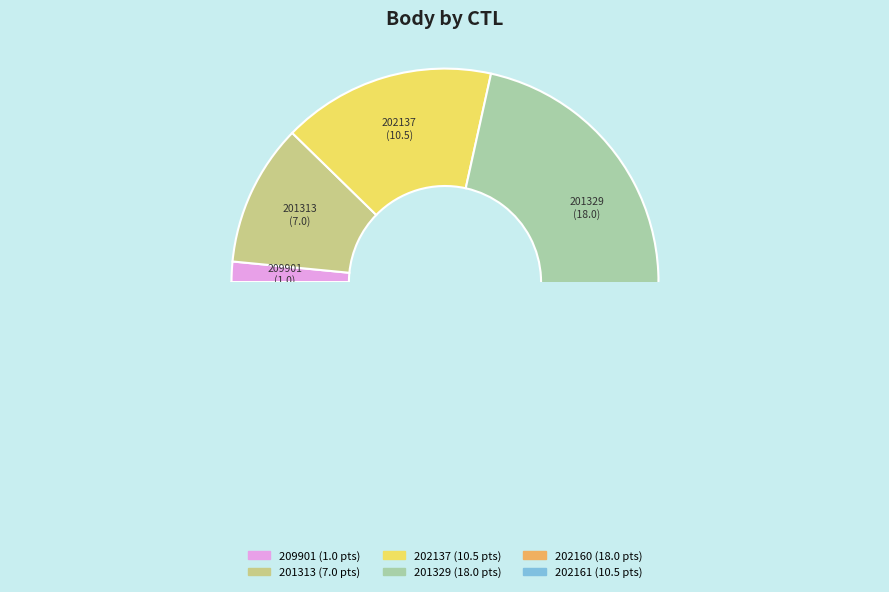

To the nearest percent, what portion does 201313 represent?

11%